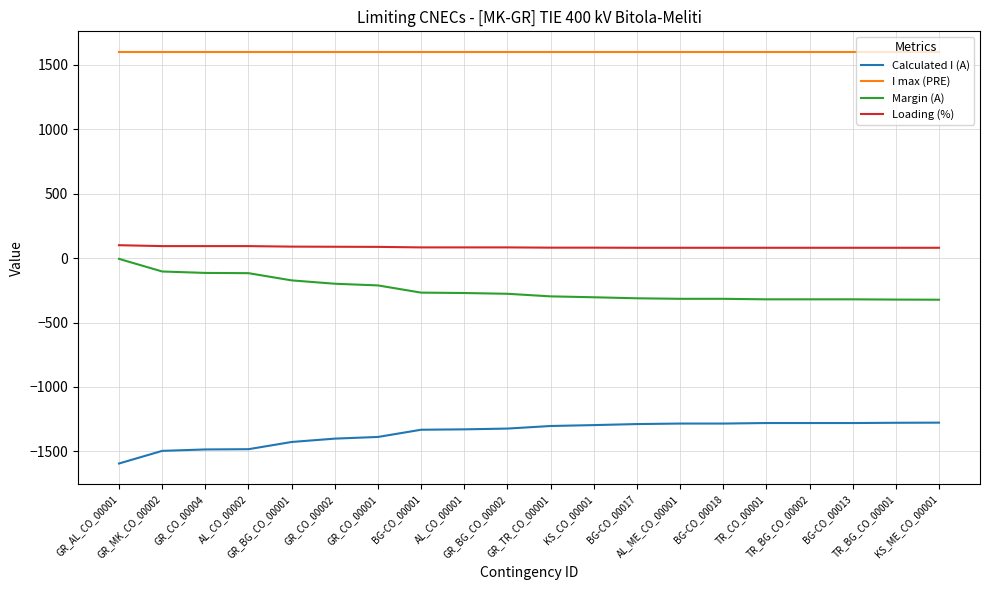

Does the chart have visible grid lines?

Yes